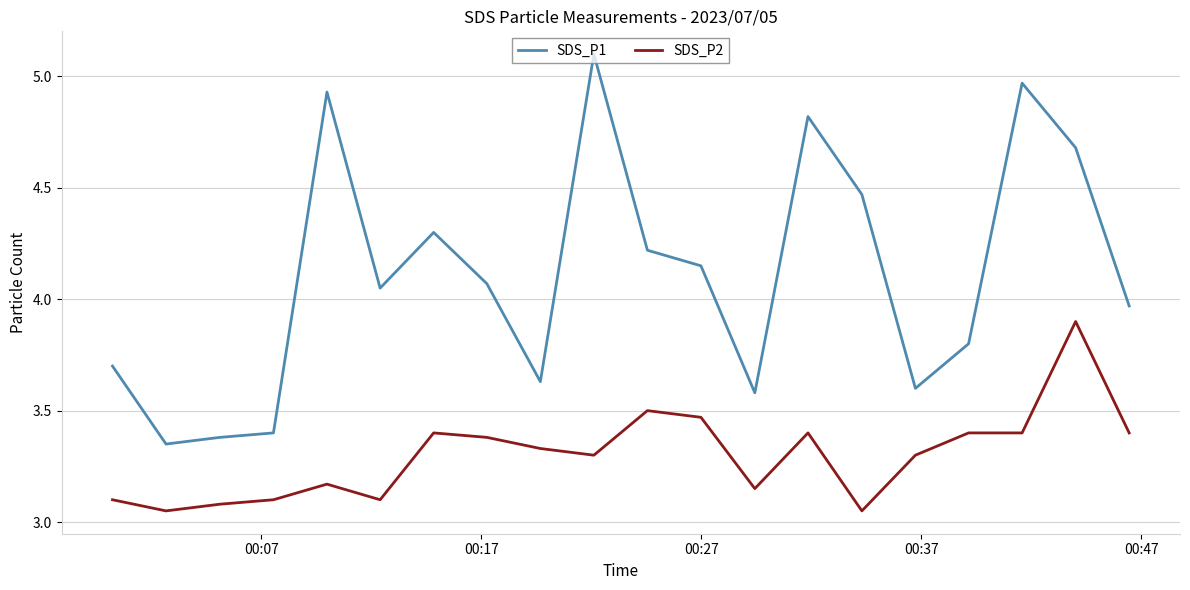

Rank the series by their maximum value, from lowest to highest.

SDS_P2, SDS_P1